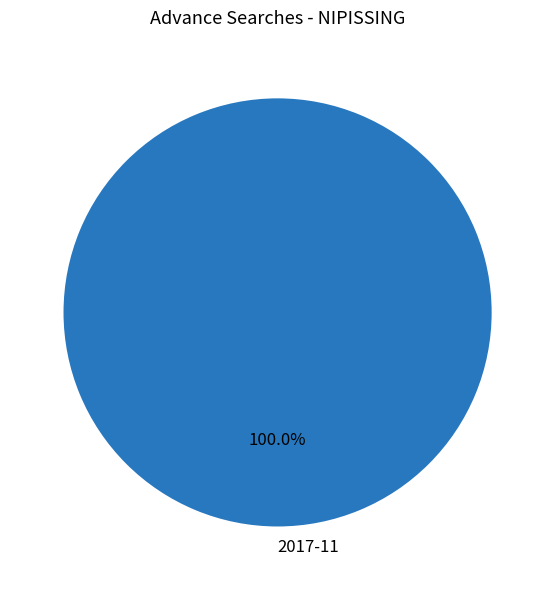

Is 2017-11 the majority of the pie?

Yes